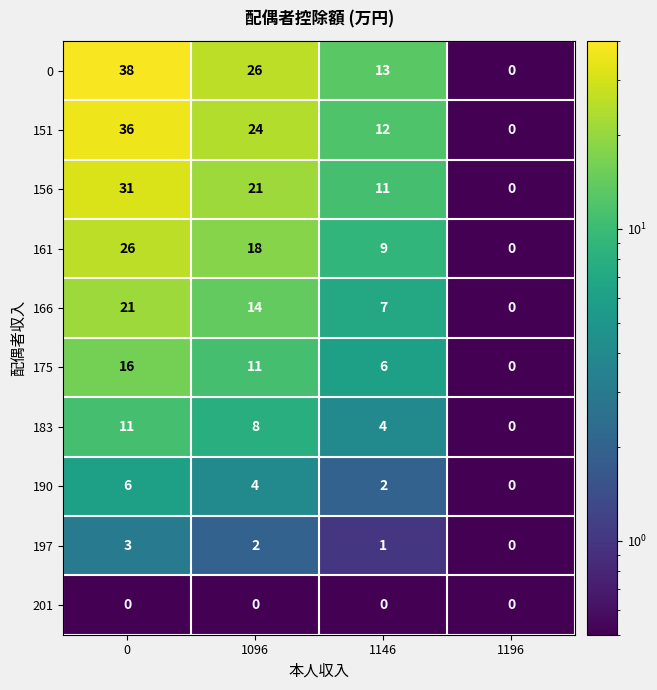

At which label is 156 closest to 15?

1146